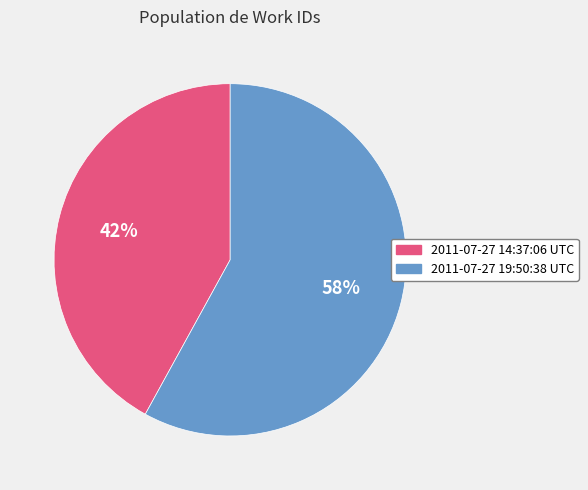

How many segments does this pie chart have?

2